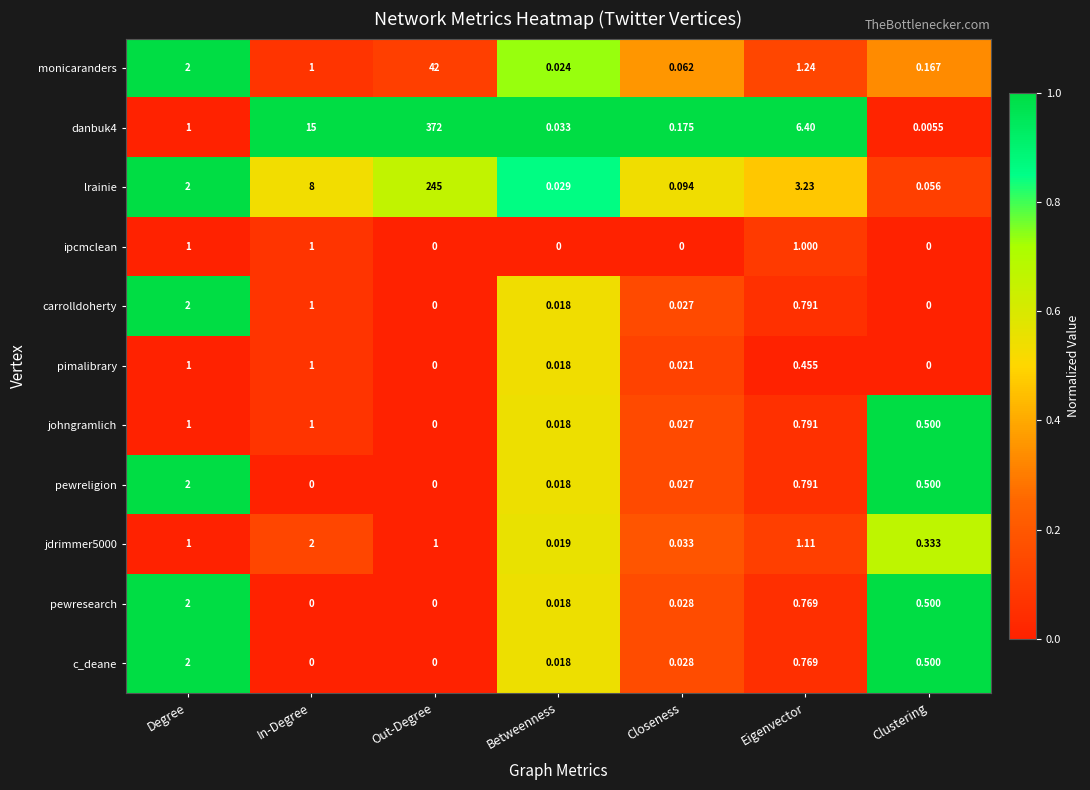

How many series are shown in this chart?

11